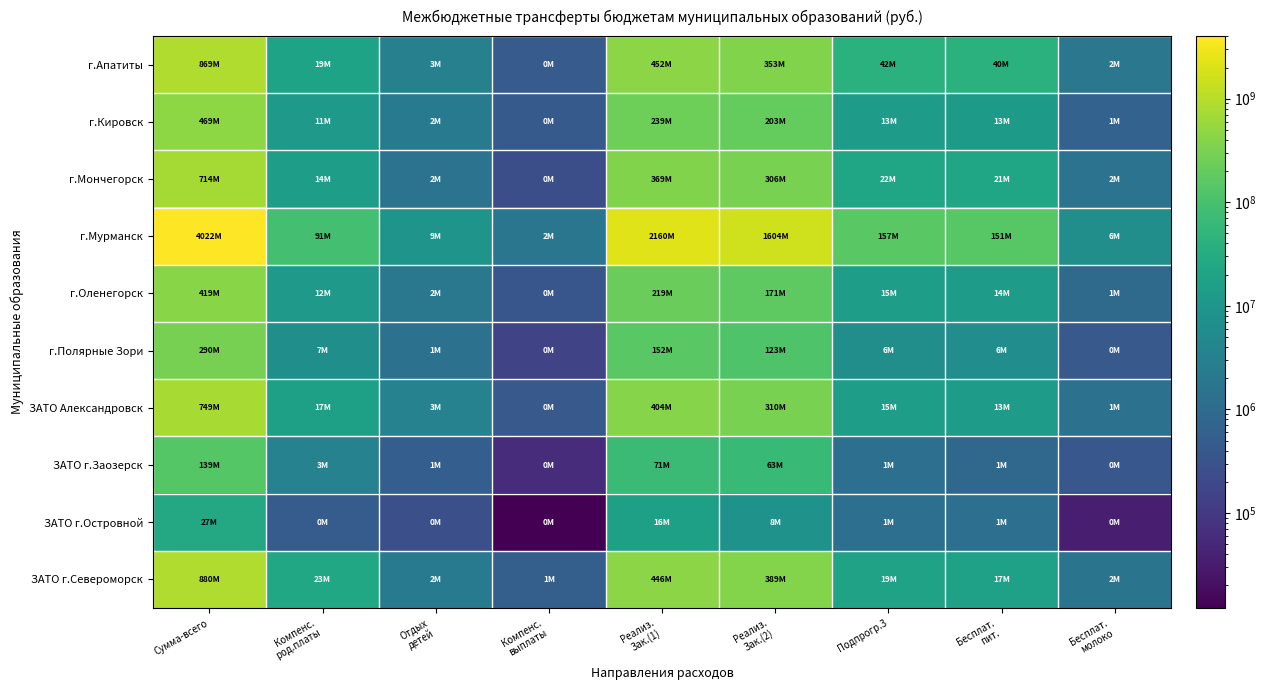

Reading left to right, transcribe all the data shown in this chart.

г.Апатиты: Сумма-всего=869043800	Компенс.
род.платы=18930700	Отдых
детей=3137600	Компенс.
выплаты=473300	Реализ.
Зак.(1)=451581900	Реализ.
Зак.(2)=353319400	Подпрогр.3=41600900	Бесплат.
пит.=39702900	Бесплат.
молоко=1898000
г.Кировск: Сумма-всего=469003000	Компенс.
род.платы=10919900	Отдых
детей=2397400	Компенс.
выплаты=436800	Реализ.
Зак.(1)=238843000	Реализ.
Зак.(2)=203149000	Подпрогр.3=13256900	Бесплат.
пит.=12597800	Бесплат.
молоко=659100
г.Мончегорск: Сумма-всего=714029100	Компенс.
род.платы=14412700	Отдых
детей=1527600	Компенс.
выплаты=259400	Реализ.
Зак.(1)=369353200	Реализ.
Зак.(2)=305999500	Подпрогр.3=22476700	Бесплат.
пит.=20957000	Бесплат.
молоко=1519700
г.Мурманск: Сумма-всего=4022085900	Компенс.
род.платы=90797800	Отдых
детей=8522000	Компенс.
выплаты=1816000	Реализ.
Зак.(1)=2159836700	Реализ.
Зак.(2)=1603704800	Подпрогр.3=157408600	Бесплат.
пит.=151077900	Бесплат.
молоко=6330700
г.Оленегорск: Сумма-всего=418677300	Компенс.
род.платы=11830700	Отдых
детей=1978200	Компенс.
выплаты=354900	Реализ.
Зак.(1)=218740500	Реализ.
Зак.(2)=171057100	Подпрогр.3=14715900	Бесплат.
пит.=13742600	Бесплат.
молоко=973300
г.Полярные Зори: Сумма-всего=290292700	Компенс.
род.платы=6684700	Отдых
детей=1427600	Компенс.
выплаты=167100	Реализ.
Зак.(1)=152383500	Реализ.
Зак.(2)=123161000	Подпрогр.3=6468800	Бесплат.
пит.=6043900	Бесплат.
молоко=424900
ЗАТО Александровск: Сумма-всего=749184200	Компенс.
род.платы=17035500	Отдых
детей=3420400	Компенс.
выплаты=425900	Реализ.
Зак.(1)=404086900	Реализ.
Зак.(2)=309640200	Подпрогр.3=14575300	Бесплат.
пит.=13137100	Бесплат.
молоко=1438200
ЗАТО г.Заозерск: Сумма-всего=138549000	Компенс.
род.платы=3360300	Отдых
детей=538500	Компенс.
выплаты=60500	Реализ.
Зак.(1)=70714200	Реализ.
Зак.(2)=62607300	Подпрогр.3=1268200	Бесплат.
пит.=885200	Бесплат.
молоко=383000
ЗАТО г.Островной: Сумма-всего=26533500	Компенс.
род.платы=485700	Отдых
детей=263800	Компенс.
выплаты=12100	Реализ.
Зак.(1)=16427500	Реализ.
Зак.(2)=8076900	Подпрогр.3=1267500	Бесплат.
пит.=1232900	Бесплат.
молоко=34600
ЗАТО г.Североморск: Сумма-всего=879700800	Компенс.
род.платы=23291800	Отдых
детей=2339800	Компенс.
выплаты=582300	Реализ.
Зак.(1)=445893600	Реализ.
Зак.(2)=388907500	Подпрогр.3=18685800	Бесплат.
пит.=17099200	Бесплат.
молоко=1586600